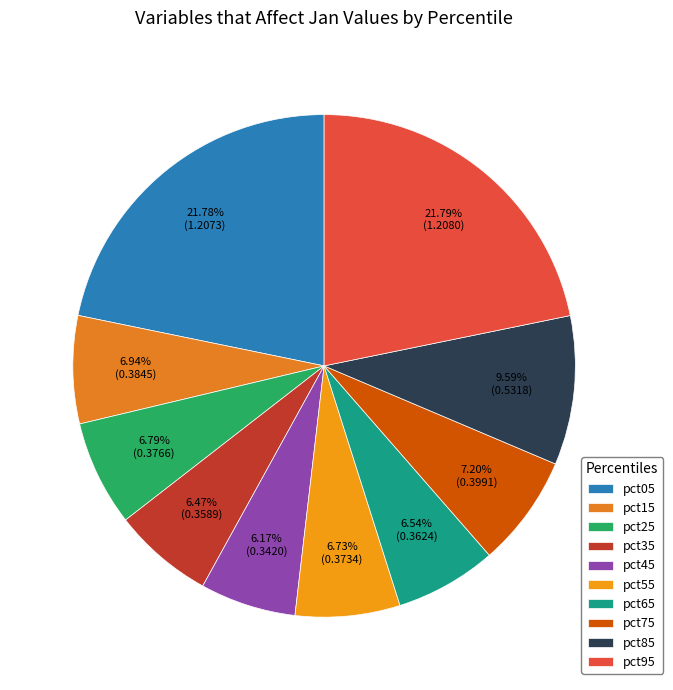

The pct65 slice represents 1% of the pie. True or false?

False